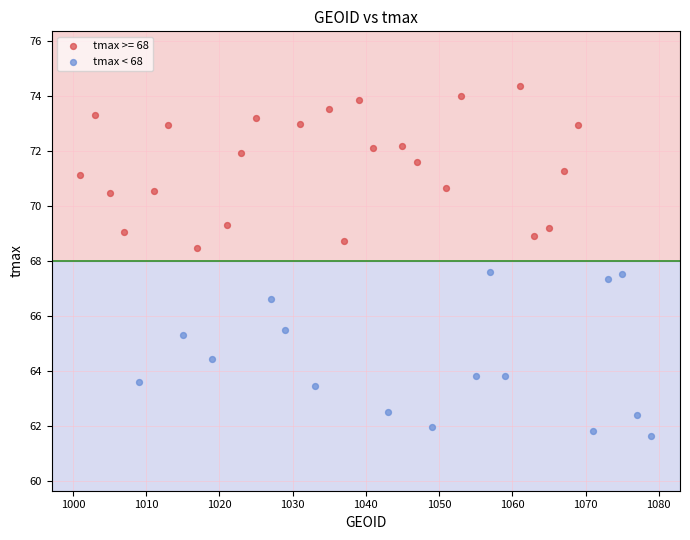

Which series reaches the minimum Y coordinate?

tmax < 68